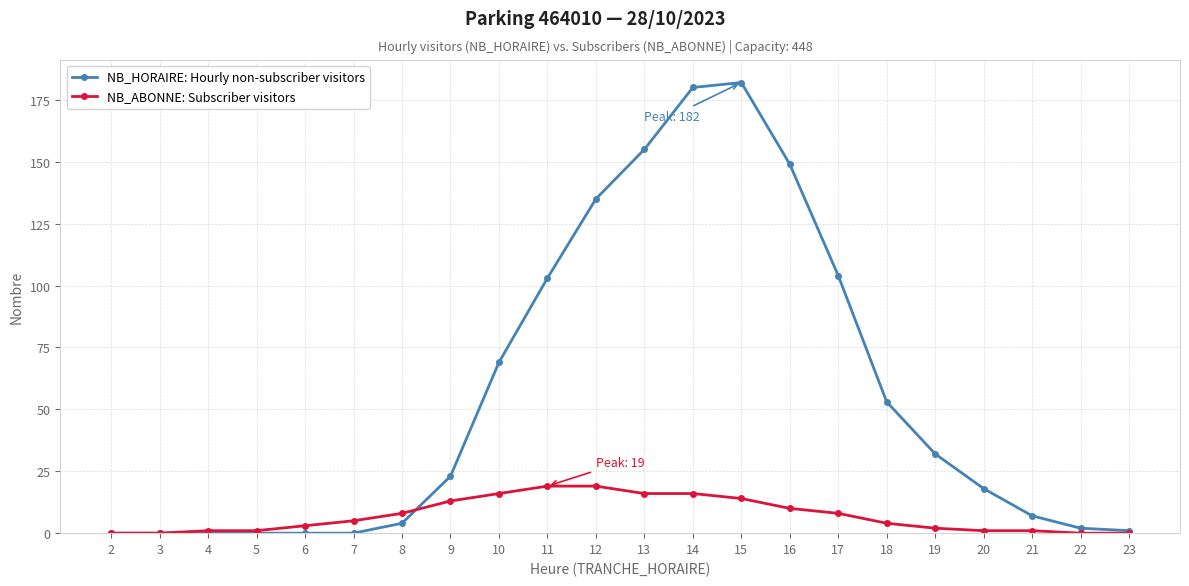

Which series has the largest total across all categories?

NB_HORAIRE: Hourly non-subscriber visitors